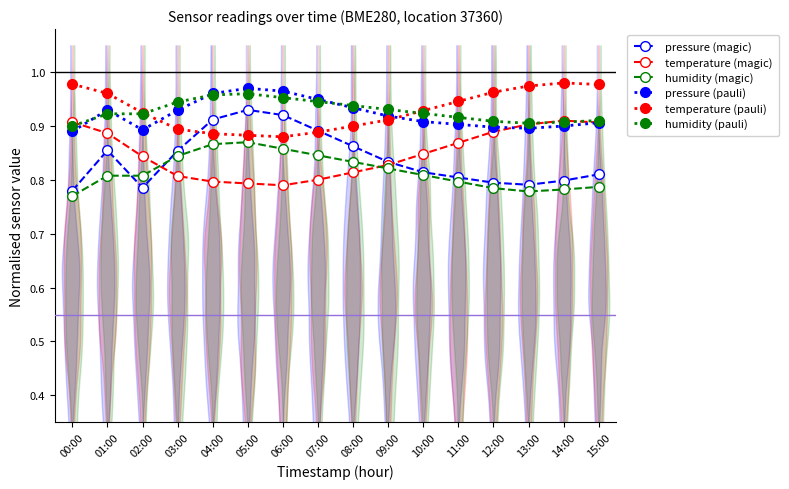

The humidity (pauli) series shows 1.7 at 05:00. True or false?

False